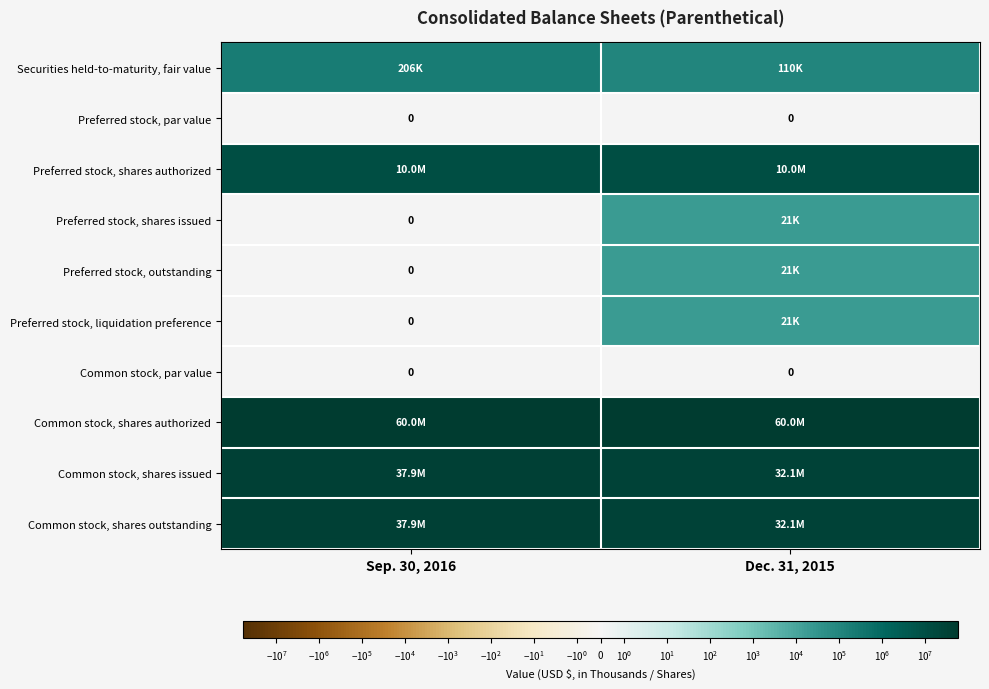

Is it true that Common stock, par value equals 0 at Sep. 30, 2016?

True